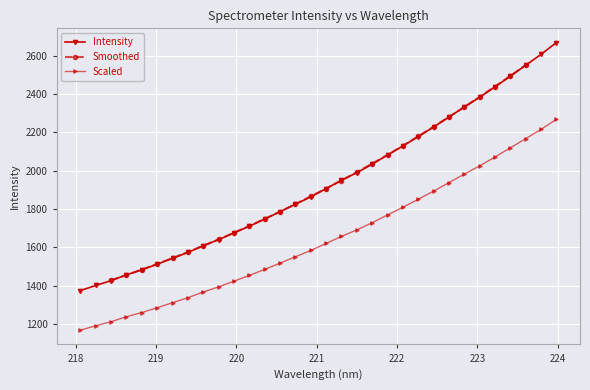

What is the lowest value of the Scaled series?

1168.7